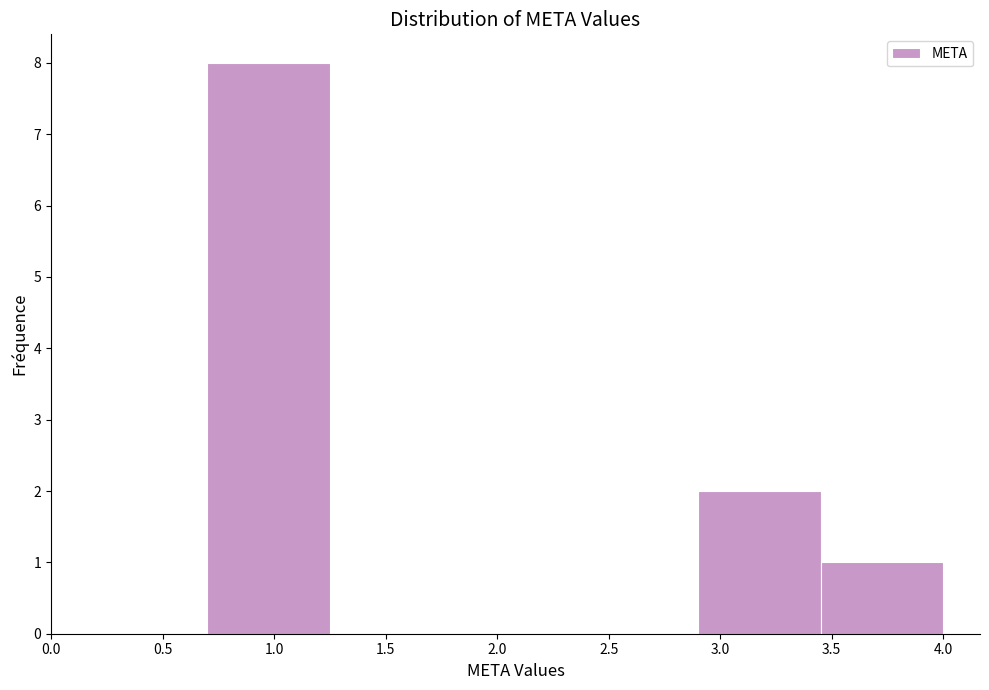

Which range on the x-axis has the tallest bar?

0.70 to 1.25